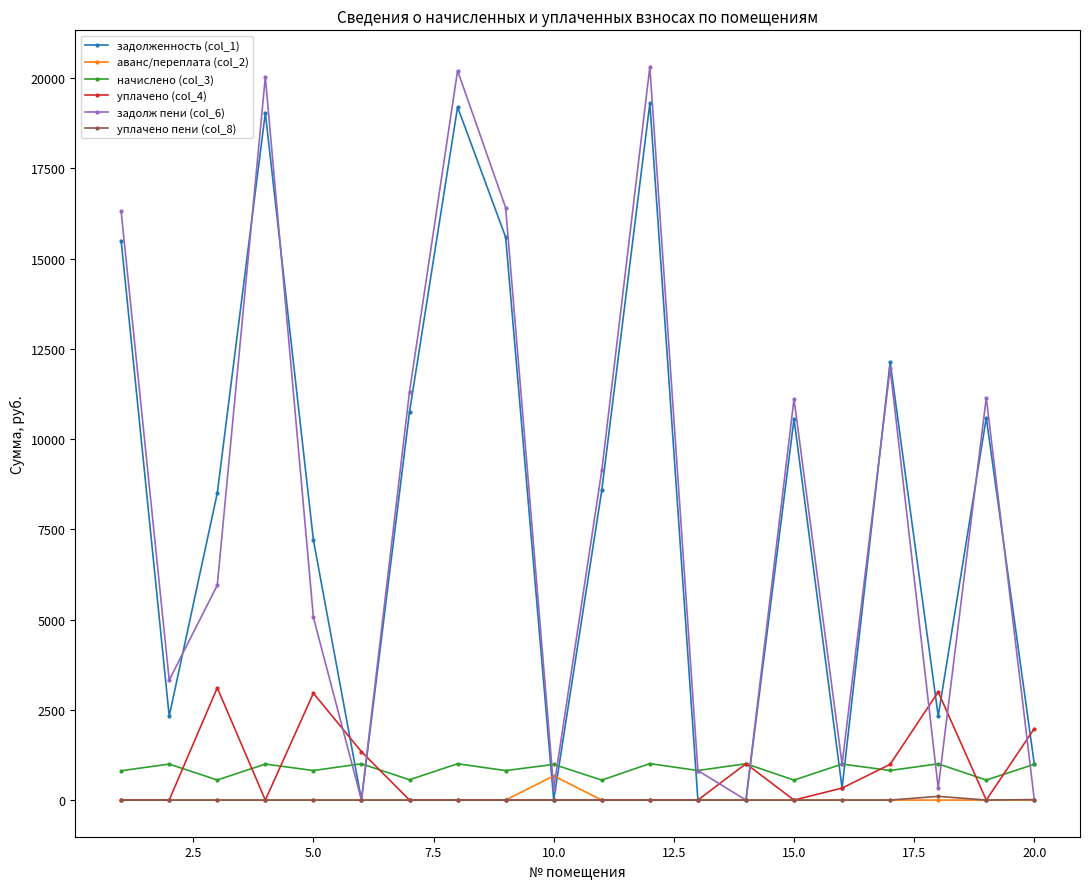

What is the greatest value displayed?

20305.9